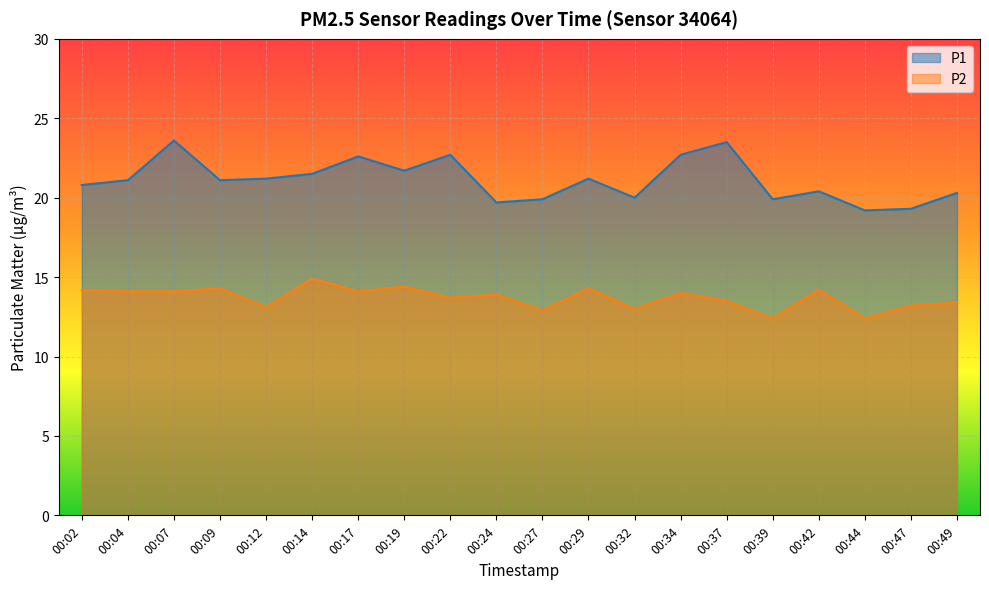

The value of P1 at 00:22 is 22.7. True or false?

True